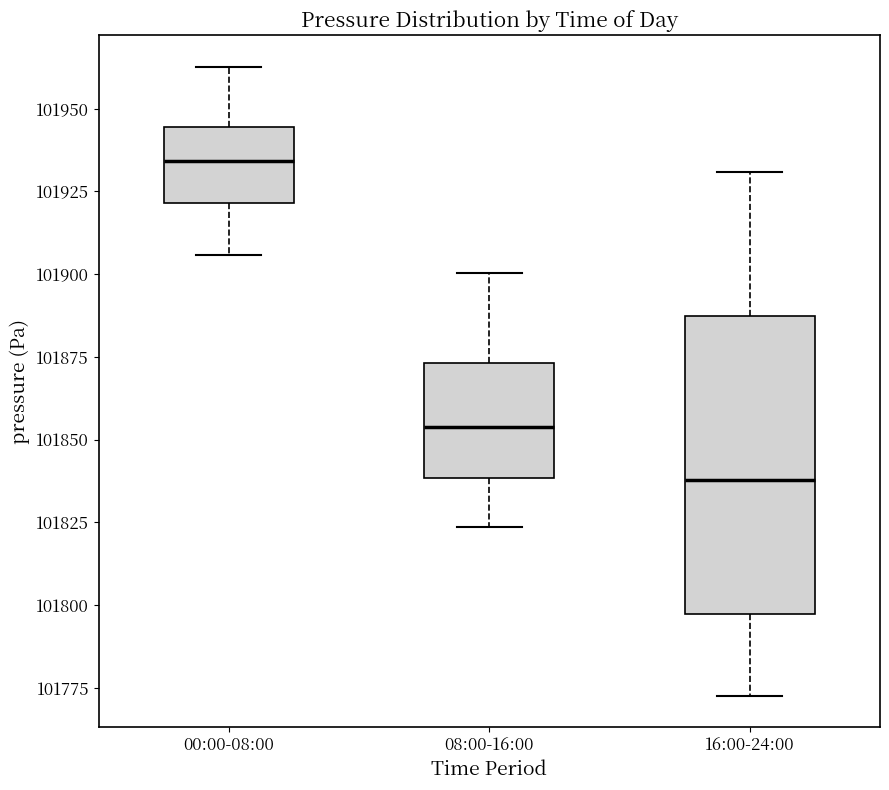

Reading left to right, transcribe this box plot: for each box, give where its median line is, the range the box spans, and where its two whiskers end, as read against the y-axis. The values are not printed on the chart, so give them approximately, as read against the axis.

00:00-08:00: median 101935, box 101920 to 101945, whiskers 101905 to 101965
08:00-16:00: median 101855, box 101840 to 101875, whiskers 101825 to 101900
16:00-24:00: median 101840, box 101795 to 101885, whiskers 101775 to 101930